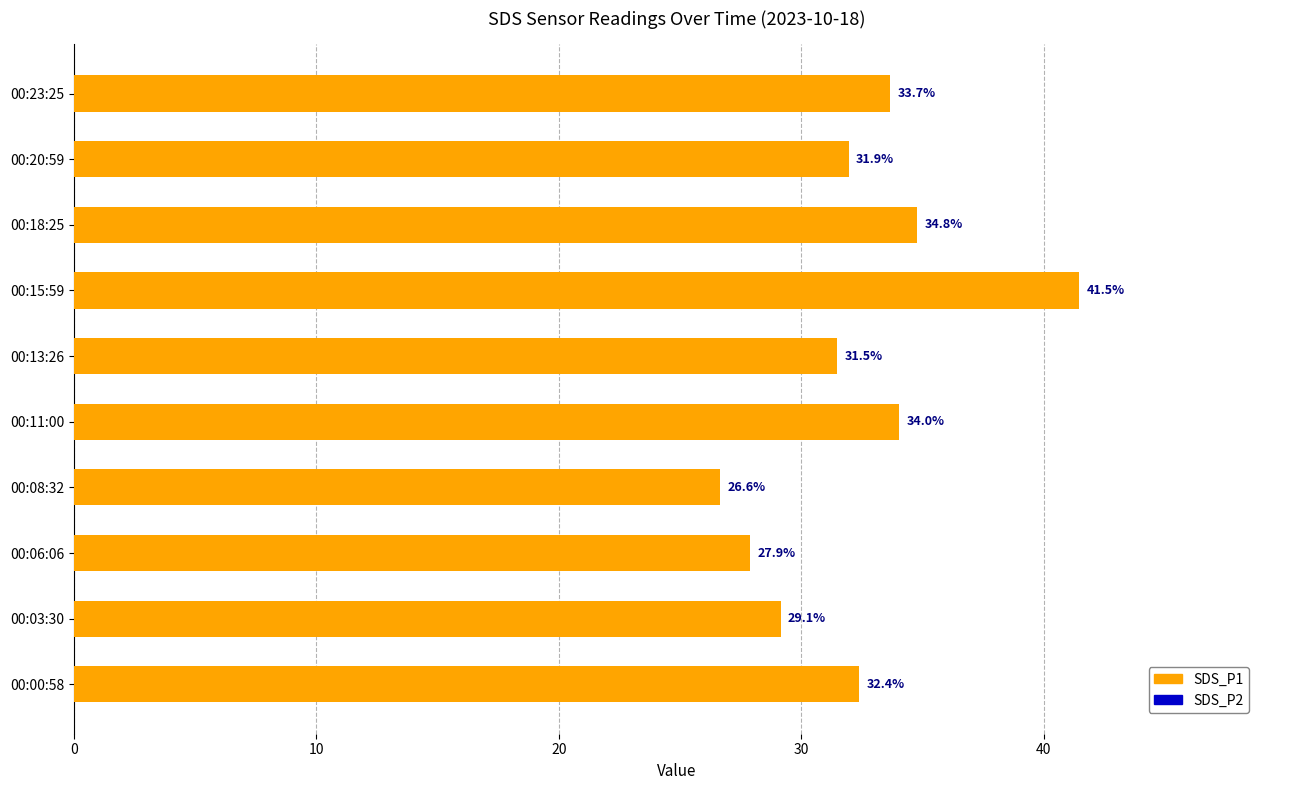

What is the maximum value for SDS_P1?

41.5